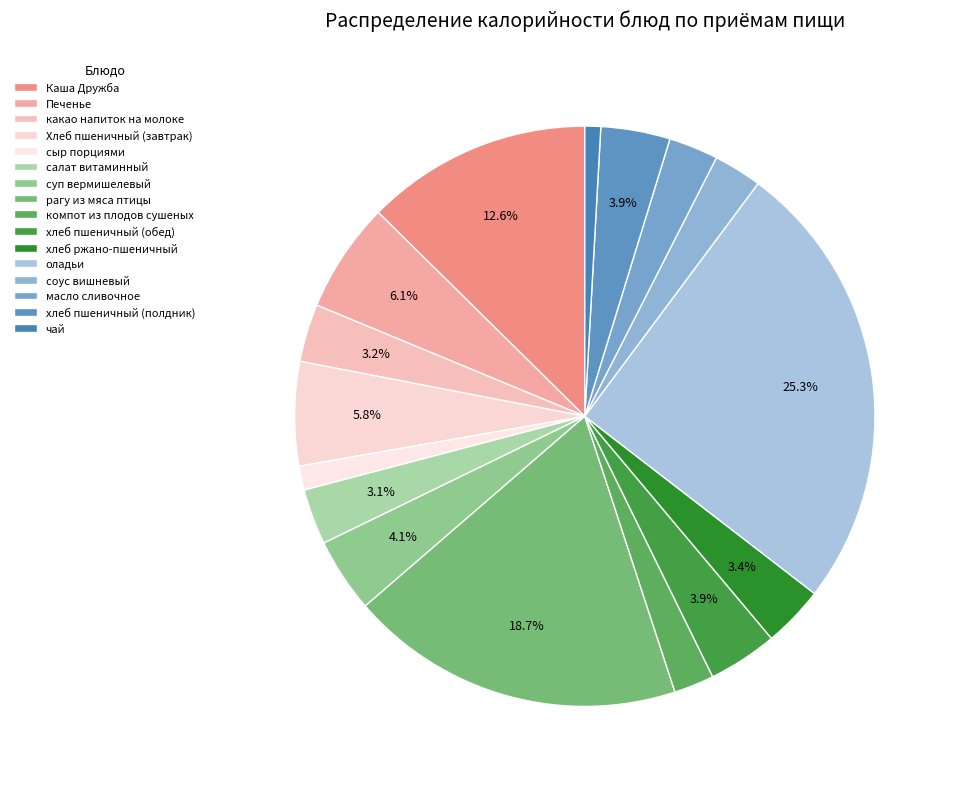

Count the number of slices in the pie.

16